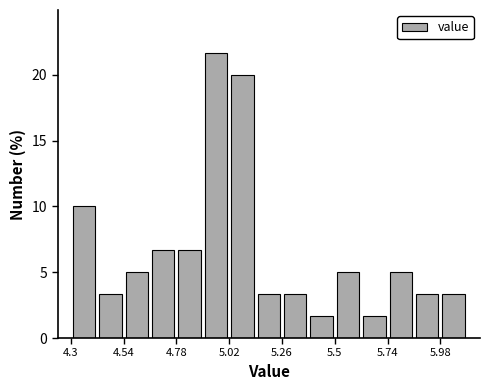

Read against the x-axis, roughly where is the centre of the tallest bar?

4.95